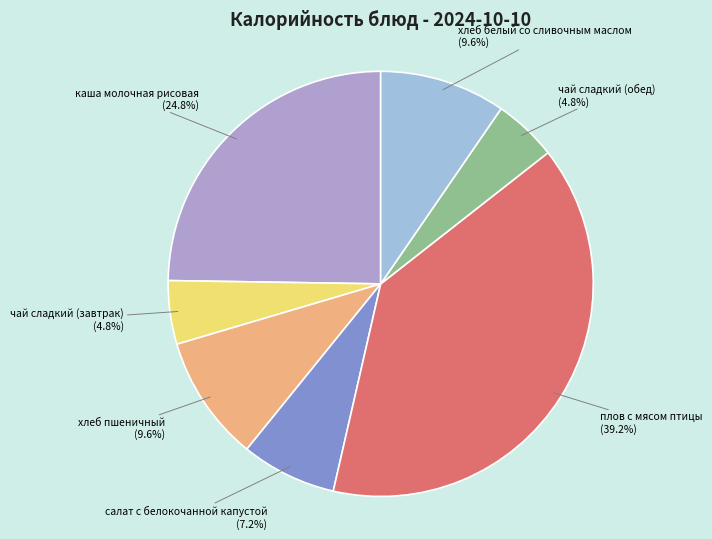

The хлеб белый со сливочным маслом slice represents 1% of the pie. True or false?

False